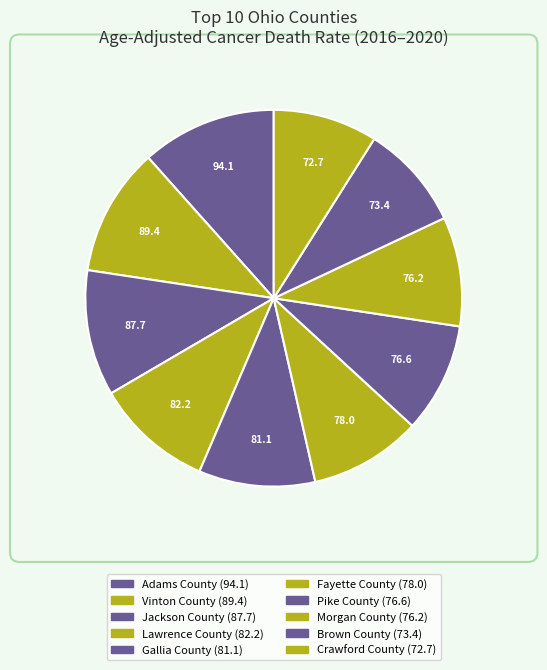

To the nearest percent, what is the difference between the Fayette County and Brown County slice percentages?

1%